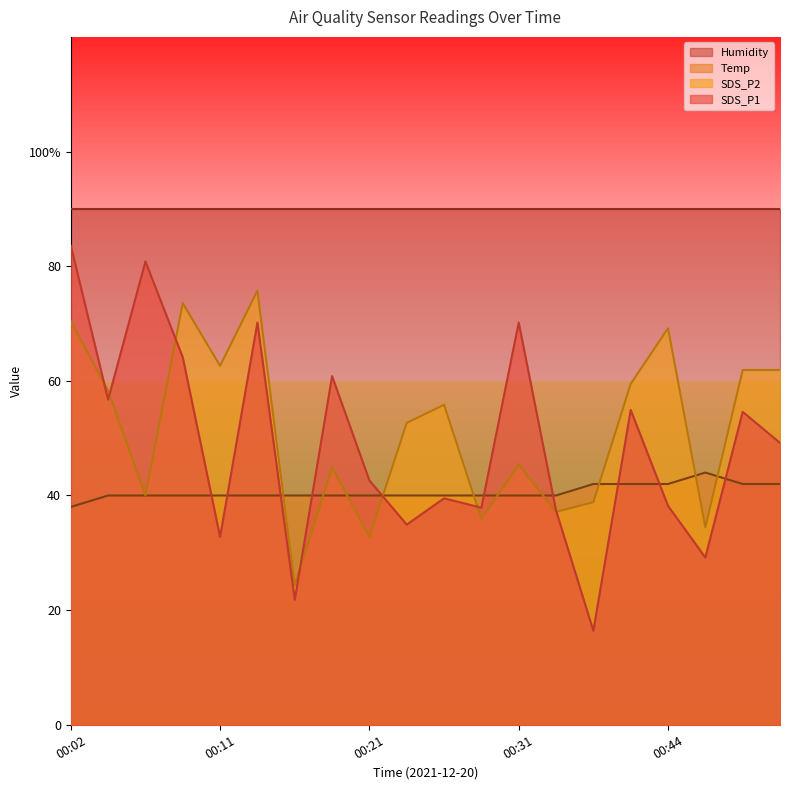

What is the smallest value displayed?

16.4